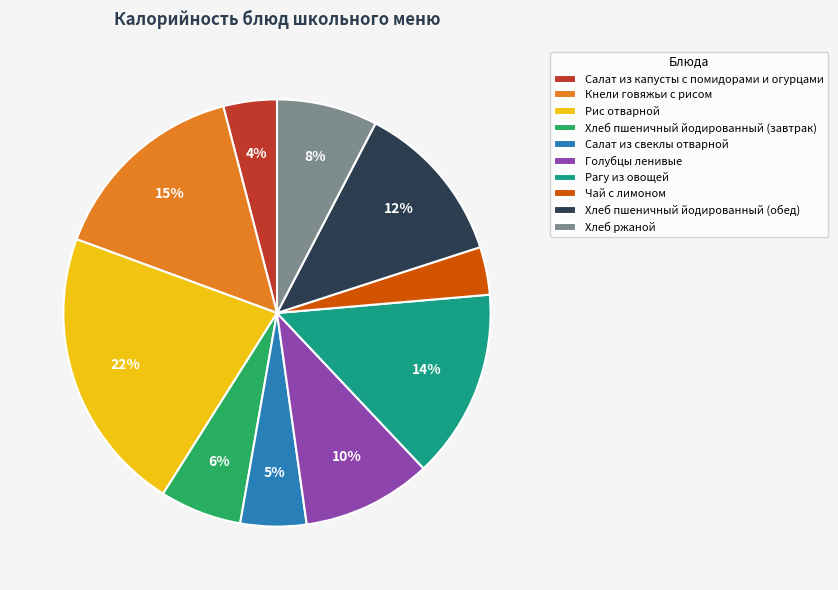

To the nearest percent, what is the average slice percentage?

10%